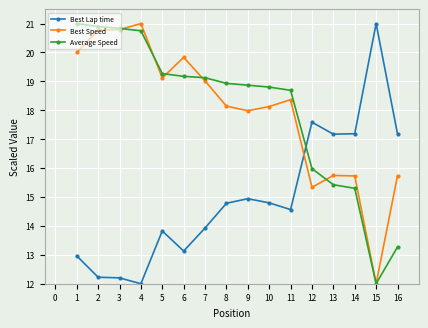

What are all the series names shown in the legend?

Best Lap time, Best Speed, Average Speed